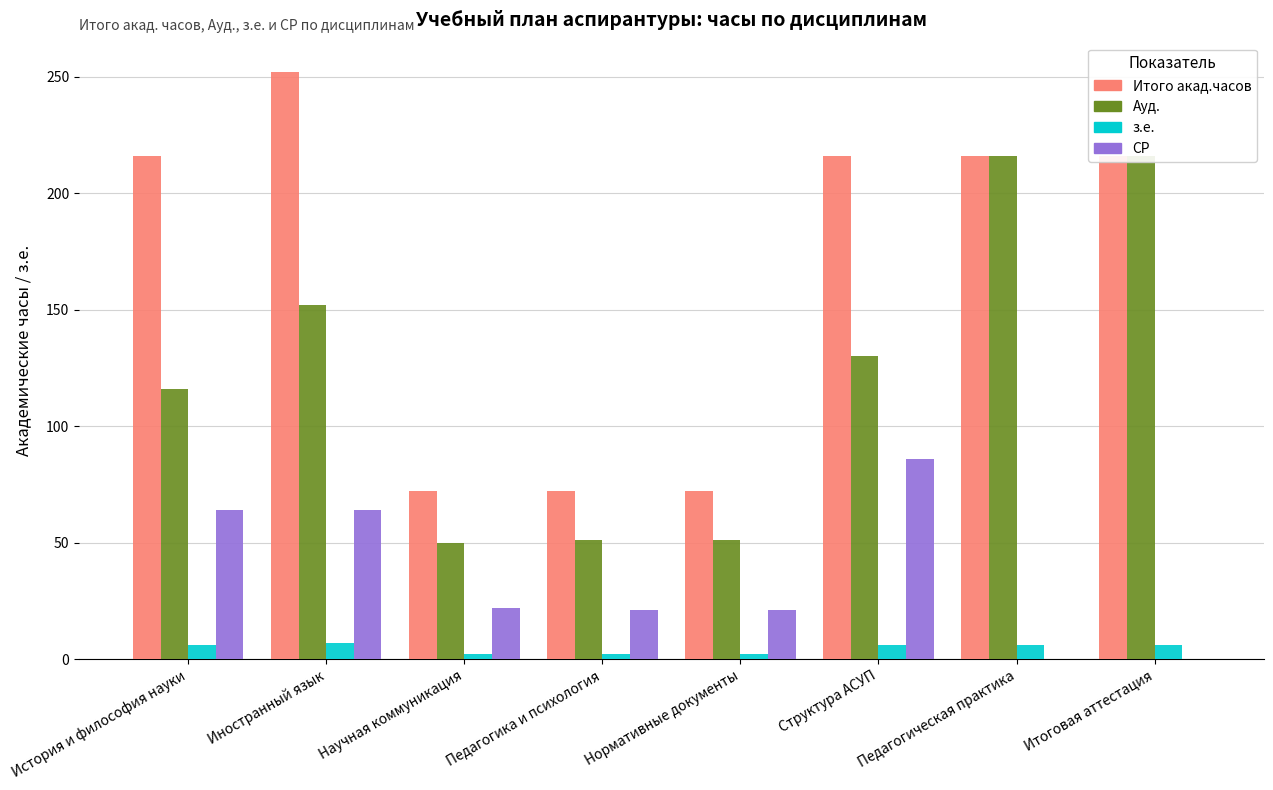

At how many categories does at least one series exceed 217?

1